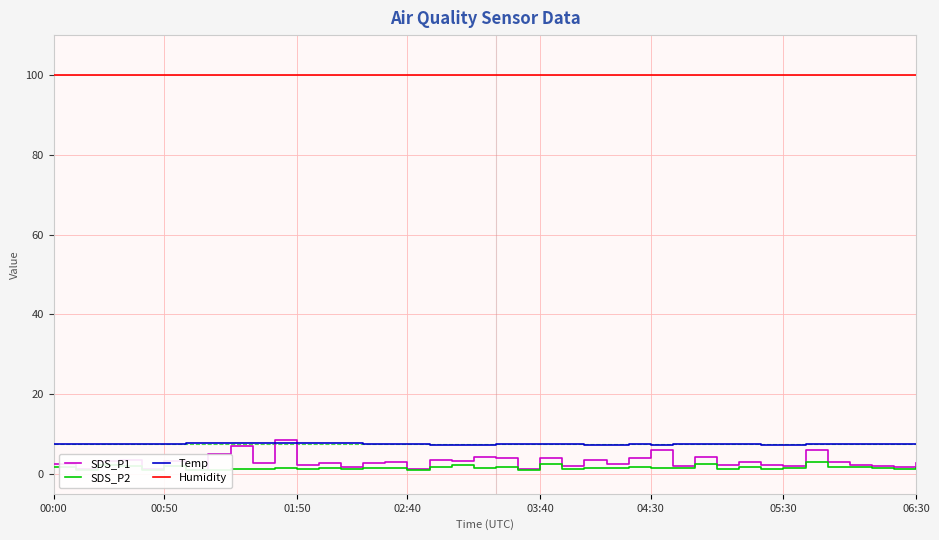

What is the difference between the maximum and second lowest values in the SDS_P1 series?

7.3